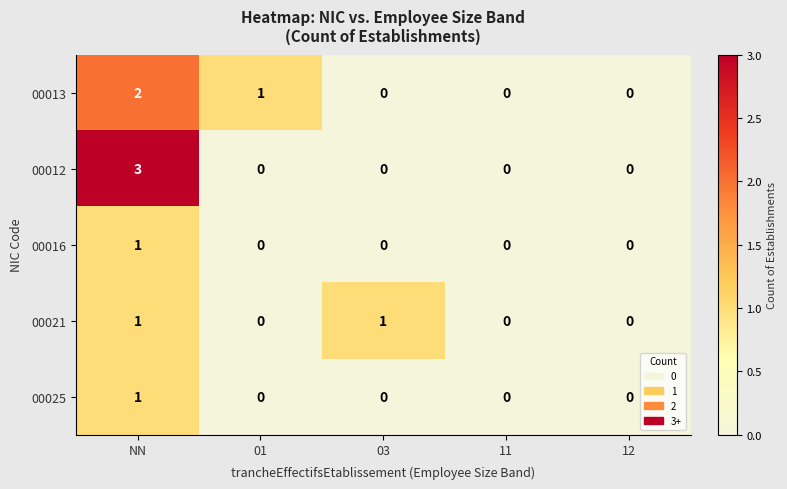

Count the 00012 values in the range 0 to 1.

4